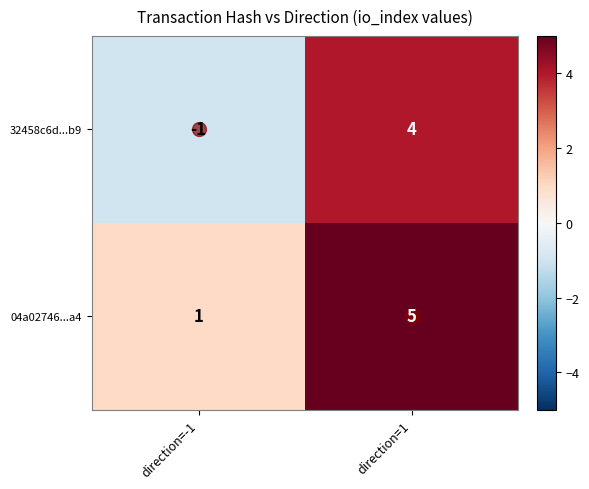

Which series has the largest range (max minus min)?

32458c6d...b9